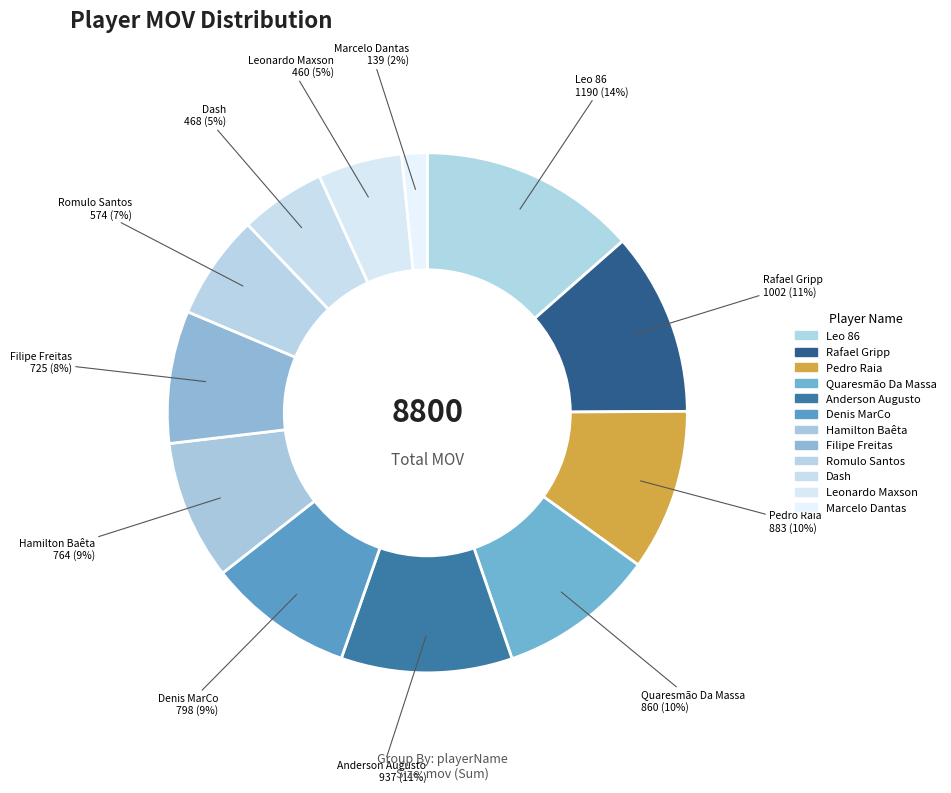

True or false: Filipe Freitas accounts for 8% of the total.

True